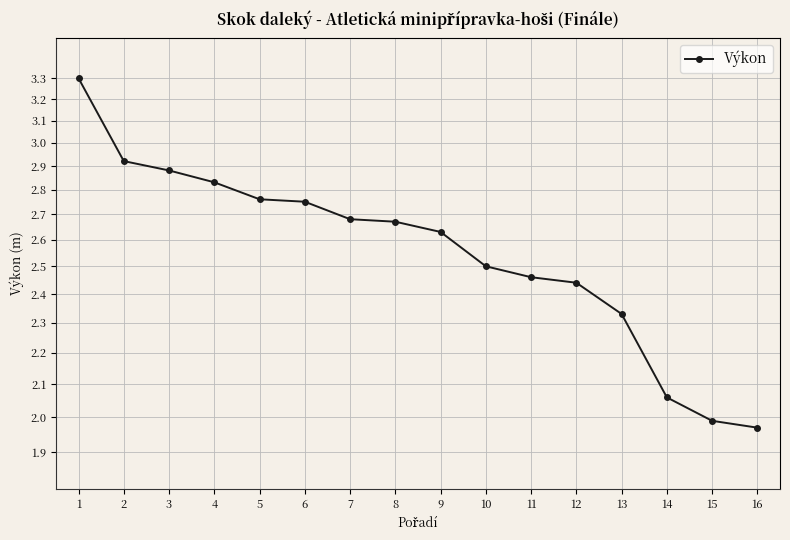

What is the sum of the values at 4 and 16?

4.8